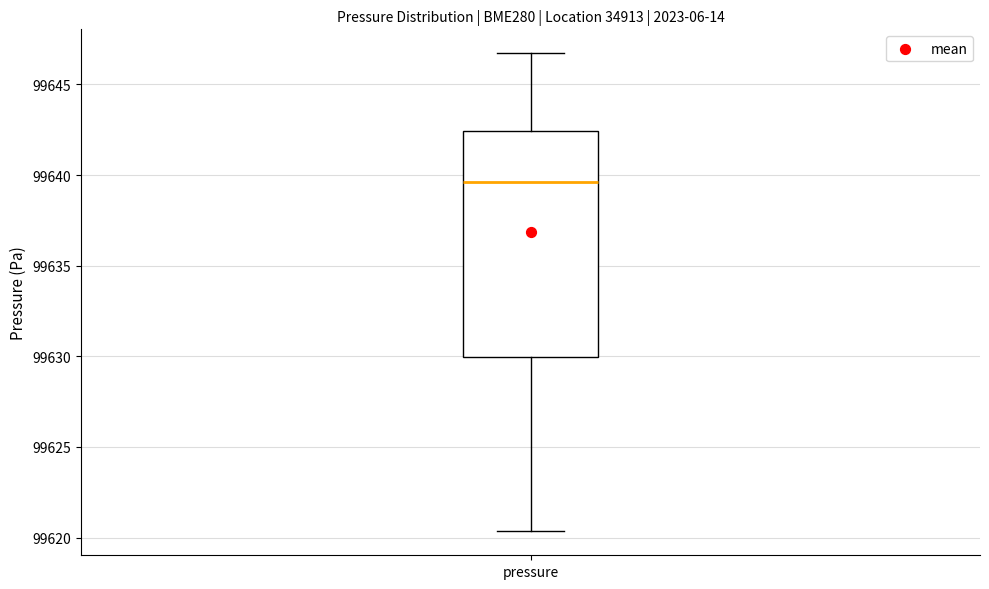

Transcribe this box plot: give where the median line is, the range the box spans, and where the two whiskers end, as read against the y-axis. The values are not printed on the chart, so give them approximately, as read against the axis.

median 99639.5, box 99630.0 to 99642.5, whiskers 99620.5 to 99646.5